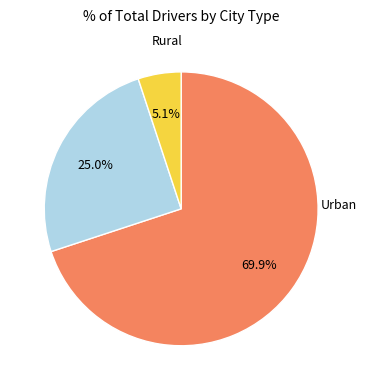

Is there a majority slice in this chart?

Yes